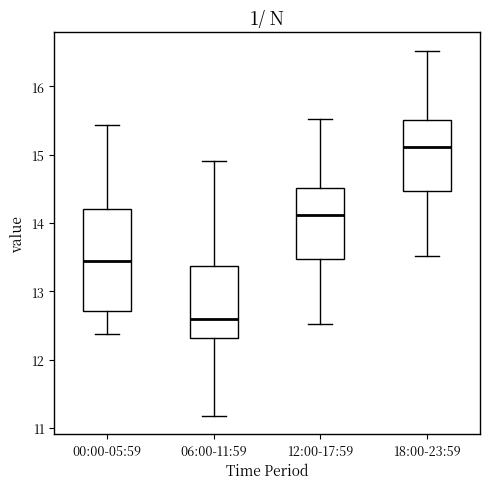

Which box has the highest median line?

18:00-23:59